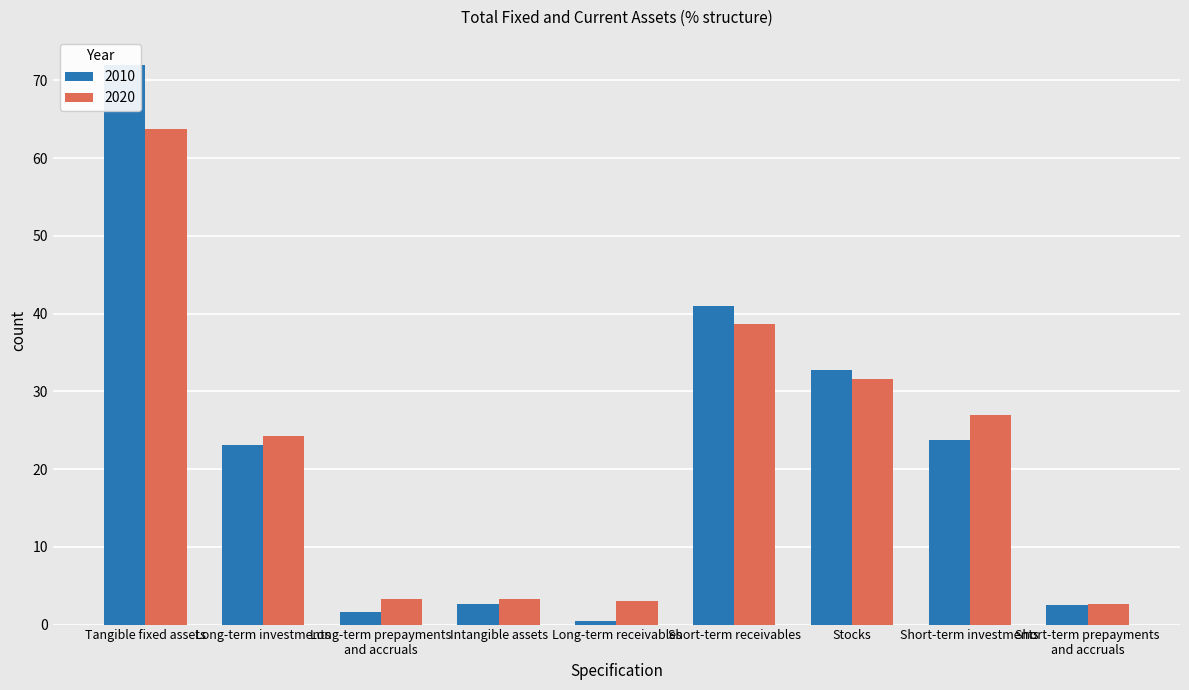

Reading left to right, transcribe all the data shown in this chart.

2010: Tangible fixed assets=72.0	Long-term investments=23.1	Long-term prepayments
and accruals=1.6	Intangible assets=2.7	Long-term receivables=0.5	Short-term receivables=41.0	Stocks=32.8	Short-term investments=23.7	Short-term prepayments
and accruals=2.5
2020: Tangible fixed assets=63.8	Long-term investments=24.3	Long-term prepayments
and accruals=3.3	Intangible assets=3.3	Long-term receivables=3.0	Short-term receivables=38.7	Stocks=31.6	Short-term investments=27.0	Short-term prepayments
and accruals=2.7